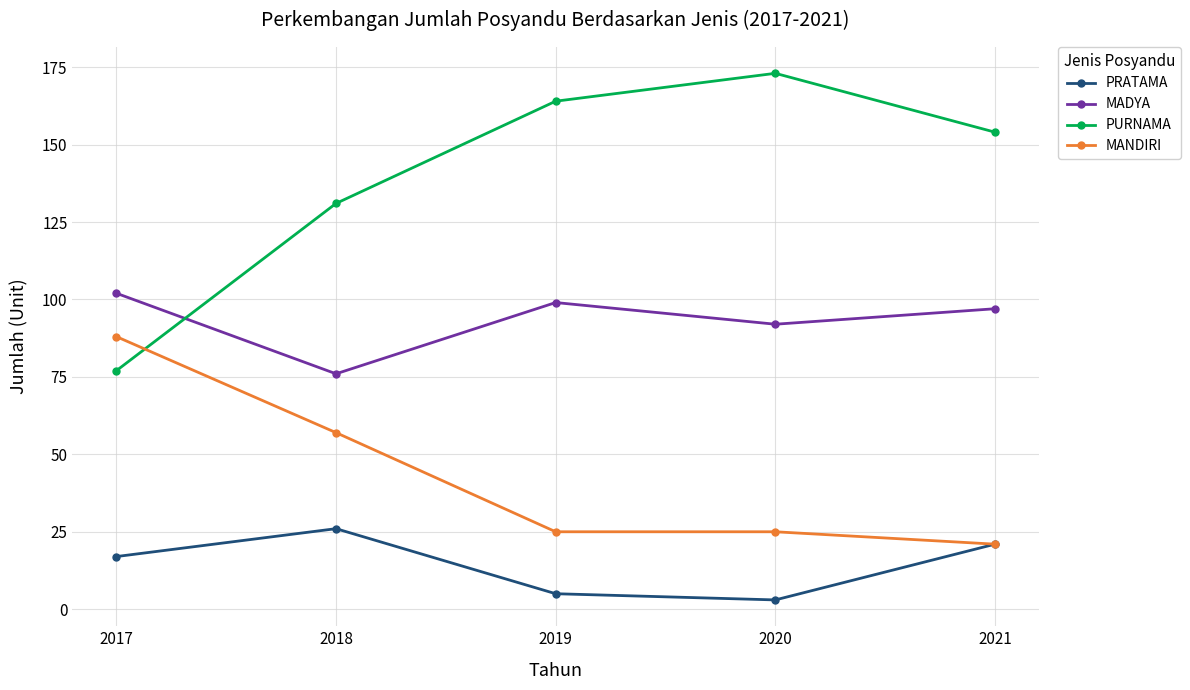

Reading left to right, extract all data points from this chart.

PRATAMA: 2017=17	2018=26	2019=5	2020=3	2021=21
MADYA: 2017=102	2018=76	2019=99	2020=92	2021=97
PURNAMA: 2017=77	2018=131	2019=164	2020=173	2021=154
MANDIRI: 2017=88	2018=57	2019=25	2020=25	2021=21